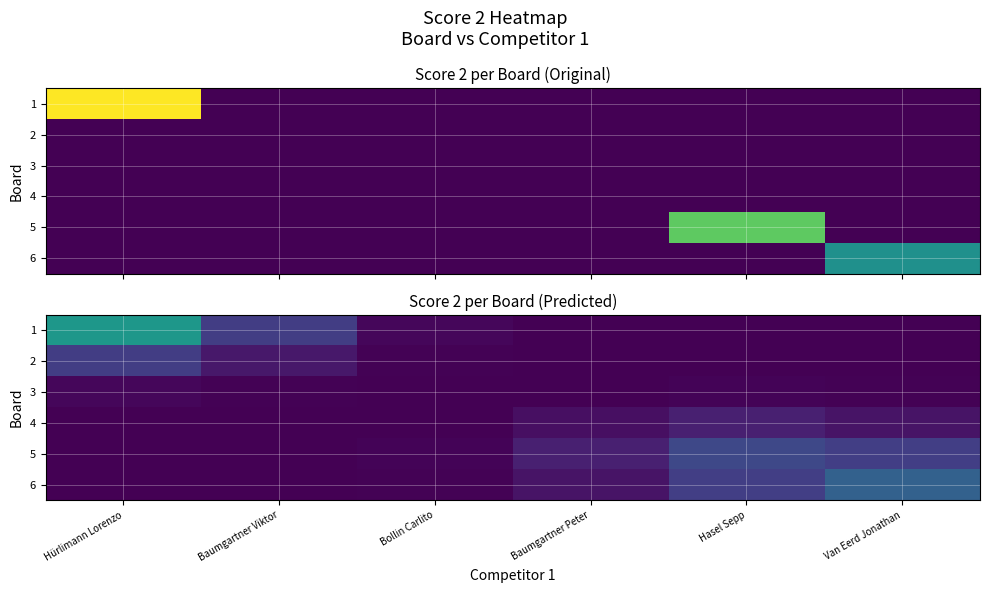

Rank the series by their maximum value, from highest to lowest.

1, 6, 5, 2, 4, 3